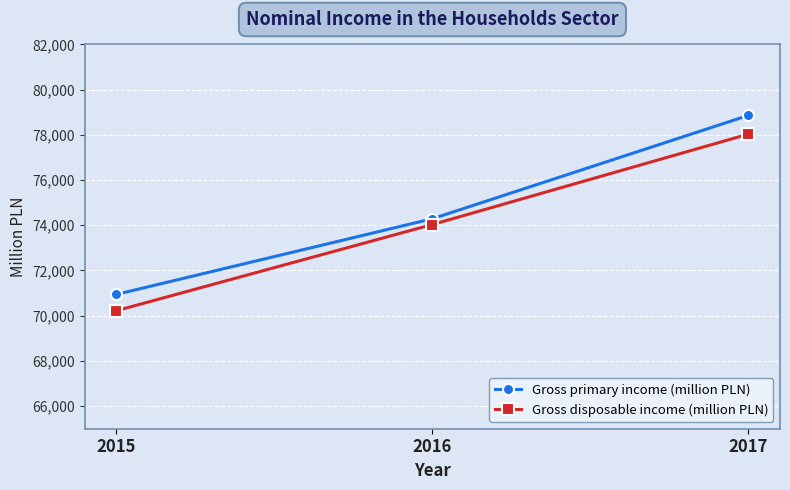

What is the sum of the Gross disposable income (million PLN) values at 2017 and 2016?

152067